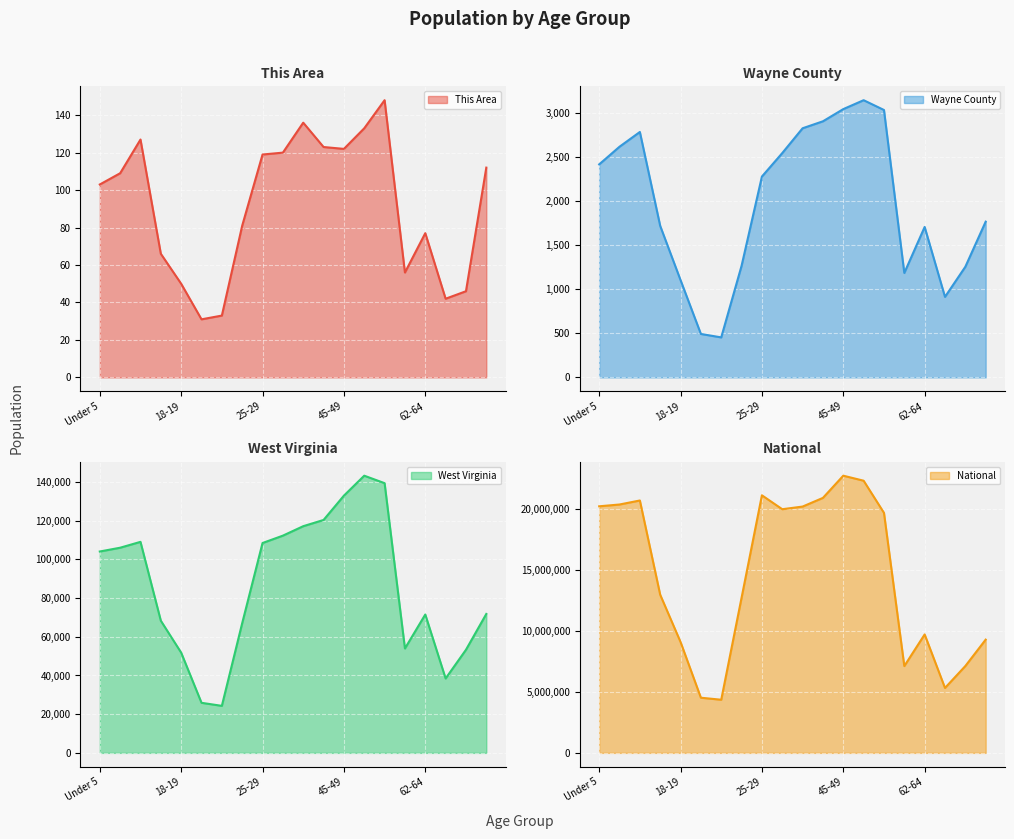

Reading left to right, transcribe all the data shown in this chart.

This Area: Under 5=103	5 to 9=109	10 to 14=127	15 to 17=66	18-19=50	20=31	21=33	22-24=81	25-29=119	30-34=120	35-39=136	40-44=123	45-49=122	50-54=133	55-59=148	60-61=56	62-64=77	65-66=42	67-69=46	70-74=112
Wayne County: Under 5=2413	5 to 9=2613	10 to 14=2780	15 to 17=1716	18-19=1102	20=492	21=453	22-24=1264	25-29=2275	30-34=2541	35-39=2822	40-44=2901	45-49=3039	50-54=3140	55-59=3029	60-61=1183	62-64=1704	65-66=912	67-69=1253	70-74=1764
West Virginia: Under 5=104060	5 to 9=106016	10 to 14=109045	15 to 17=68297	18-19=51795	20=25873	21=24305	22-24=67026	25-29=108444	30-34=112254	35-39=117136	40-44=120358	45-49=132924	50-54=143232	55-59=139368	60-61=53956	62-64=71501	65-66=38447	67-69=53281	70-74=71792
National: Under 5=20201362	5 to 9=20348657	10 to 14=20677194	15 to 17=12954254	18-19=9086089	20=4519129	21=4354294	22-24=12712576	25-29=21101849	30-34=19962099	35-39=20179642	40-44=20890964	45-49=22708591	50-54=22298125	55-59=19664805	60-61=7113727	62-64=9704197	65-66=5319902	67-69=7115361	70-74=9278166